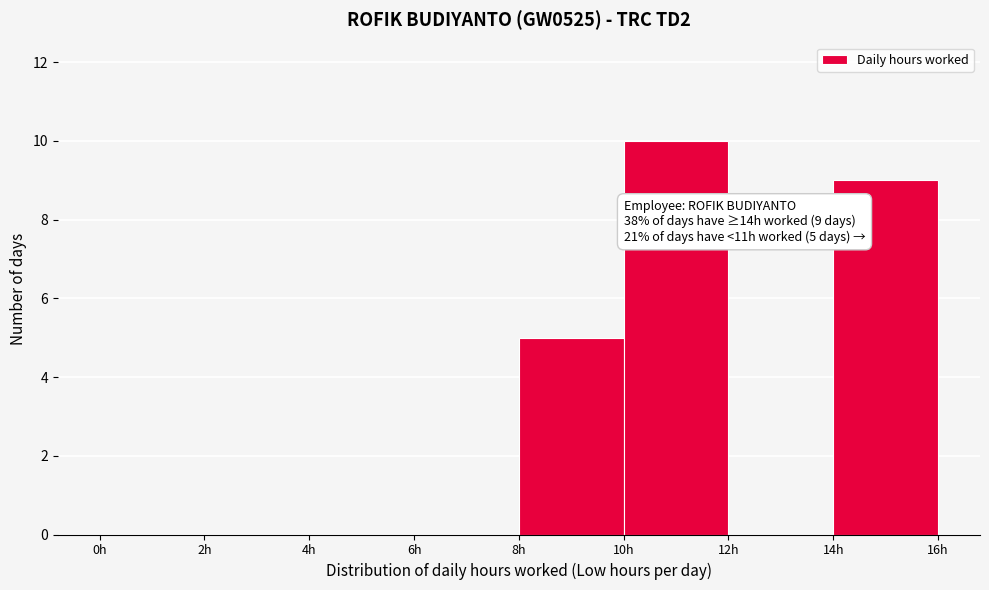

Over which range of the x-axis is the bar tallest?

10 to 12